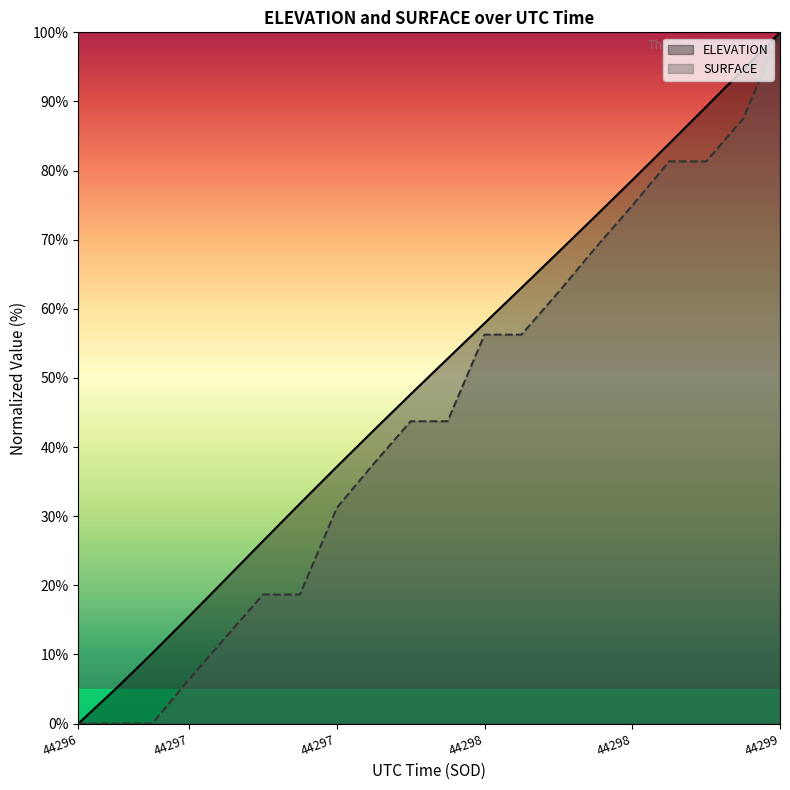

At which label does ELEVATION reach its minimum?

44296